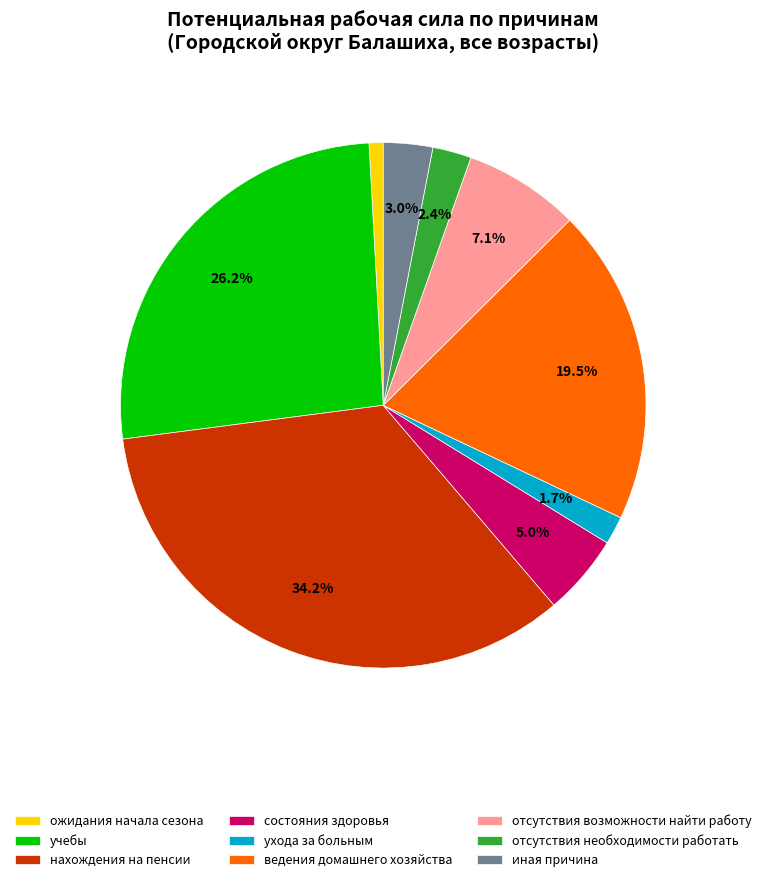

Is there any slice that represents more than half of the pie?

No